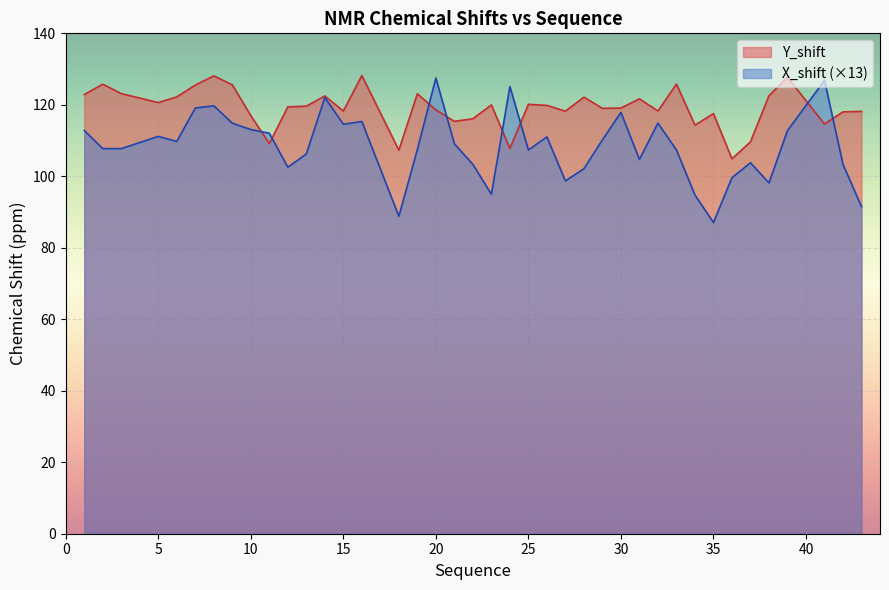

True or false: Y_shift has more than 1 interior local peaks.

True